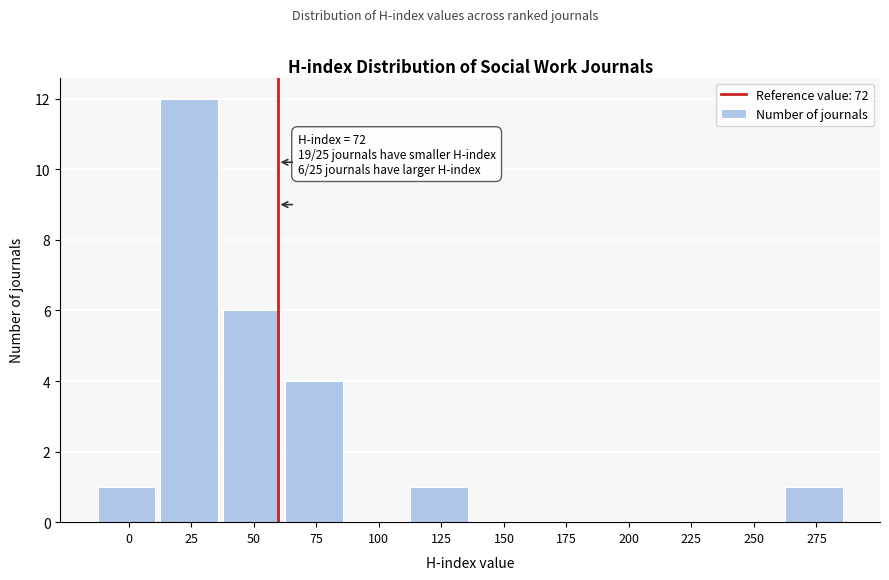

Reading left to right, list all the values displayed in this chart.

0=1	25=12	50=6	75=4	100=0	125=1	150=0	175=0	200=0	225=0	250=0	275=1